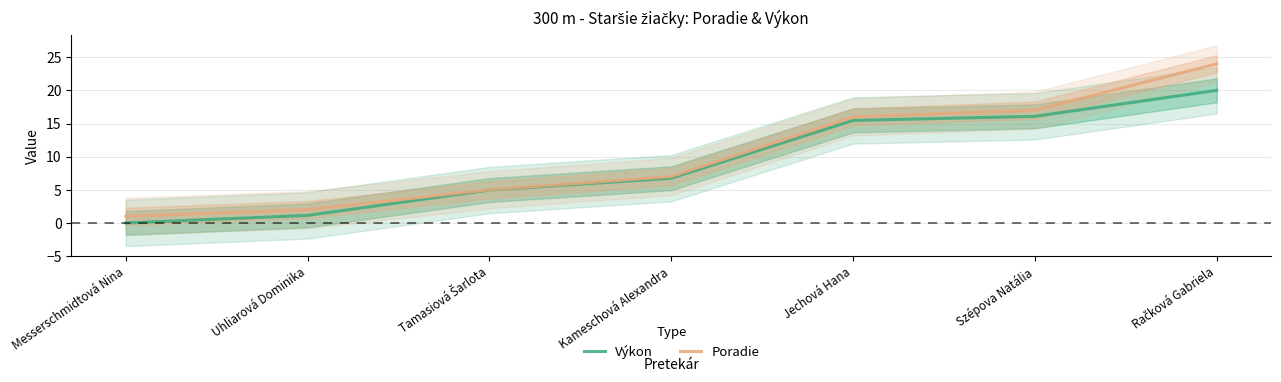

How many positive values does the Výkon series have?

6